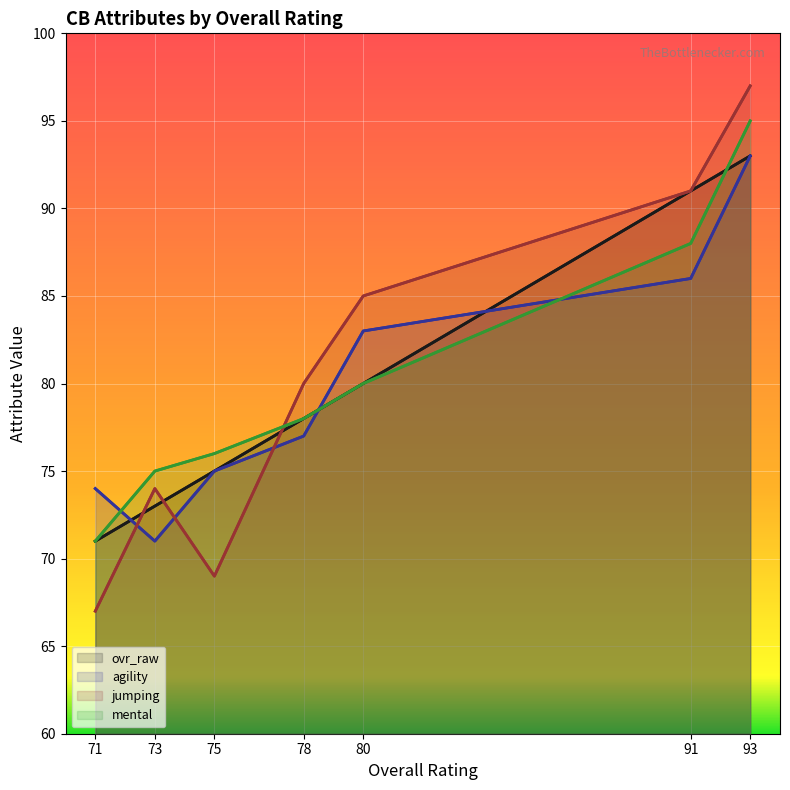

What is the sum of the mental values at 93 and 78?

173